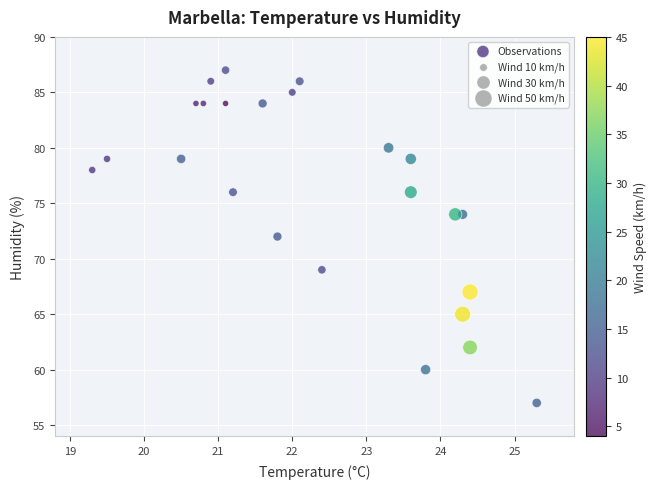

What is the range of Y values (max minus min)?

30